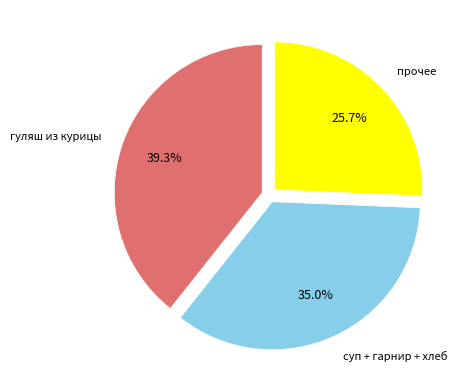

Do прочее and суп + гарнир + хлеб together represent more than half of the pie?

Yes